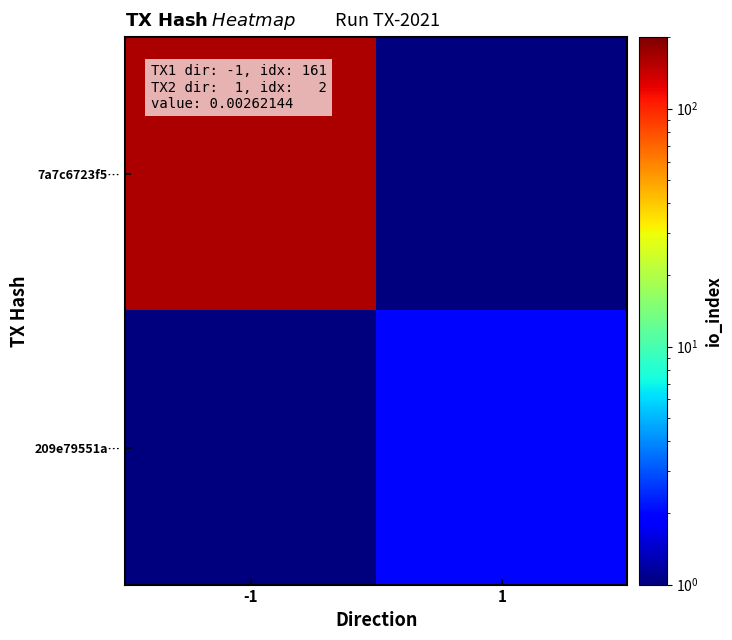

Which series has the widest spread of values?

7a7c6723f5…